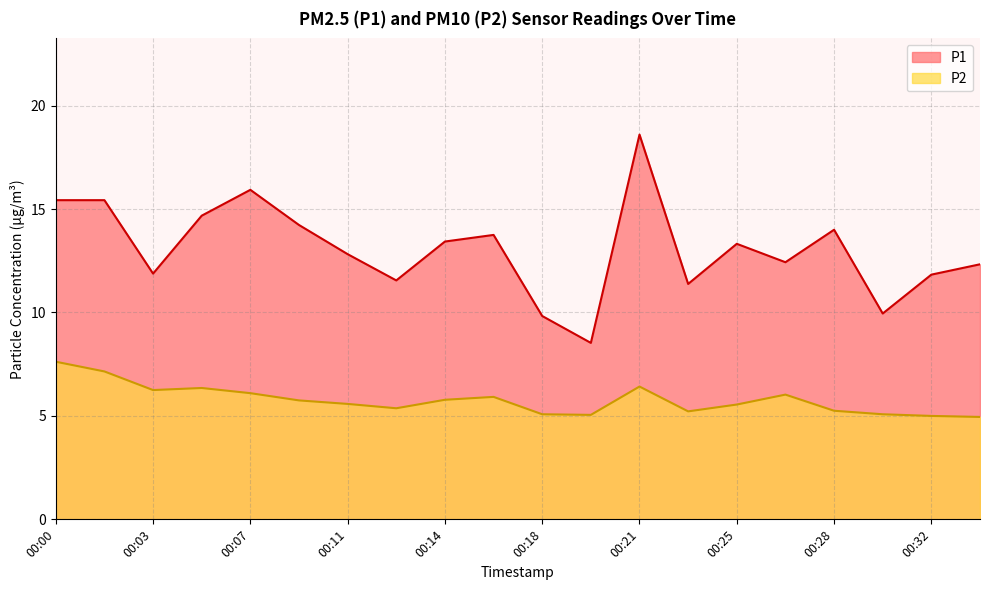

Is it true that P1 equals 18.6 at 00:21?

True